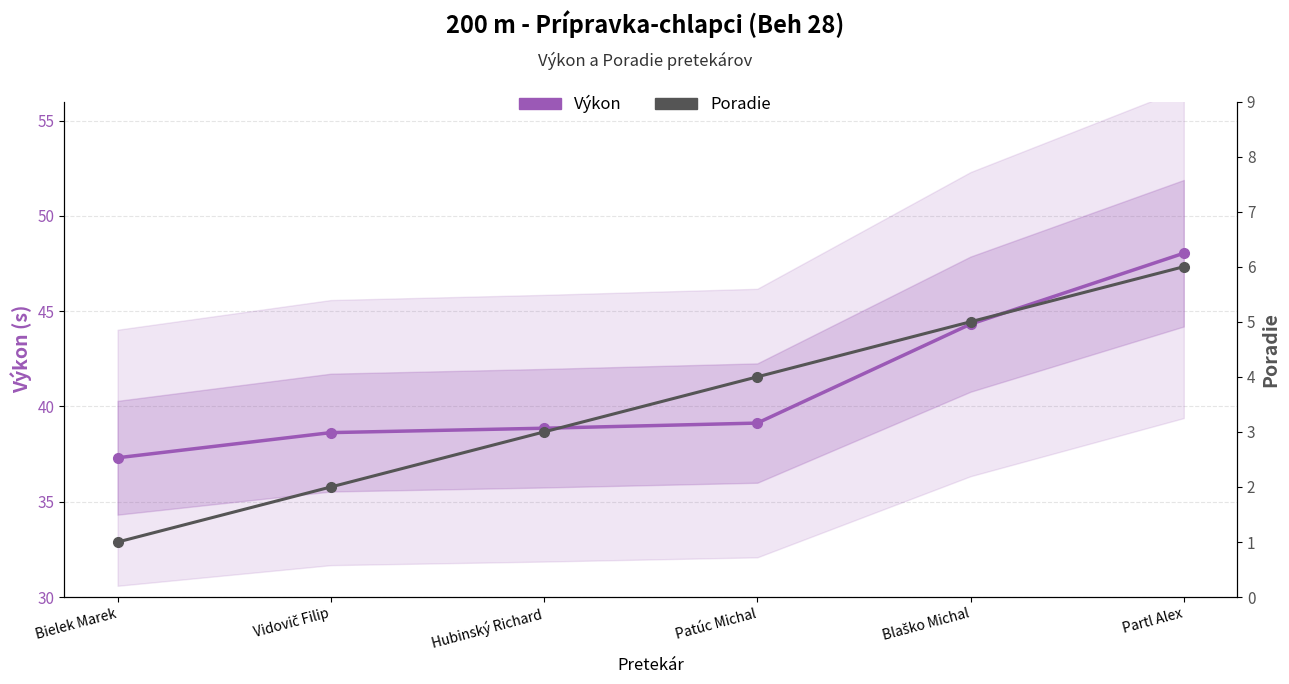

Is it true that Poradie equals 1.0 at Bielek Marek?

True